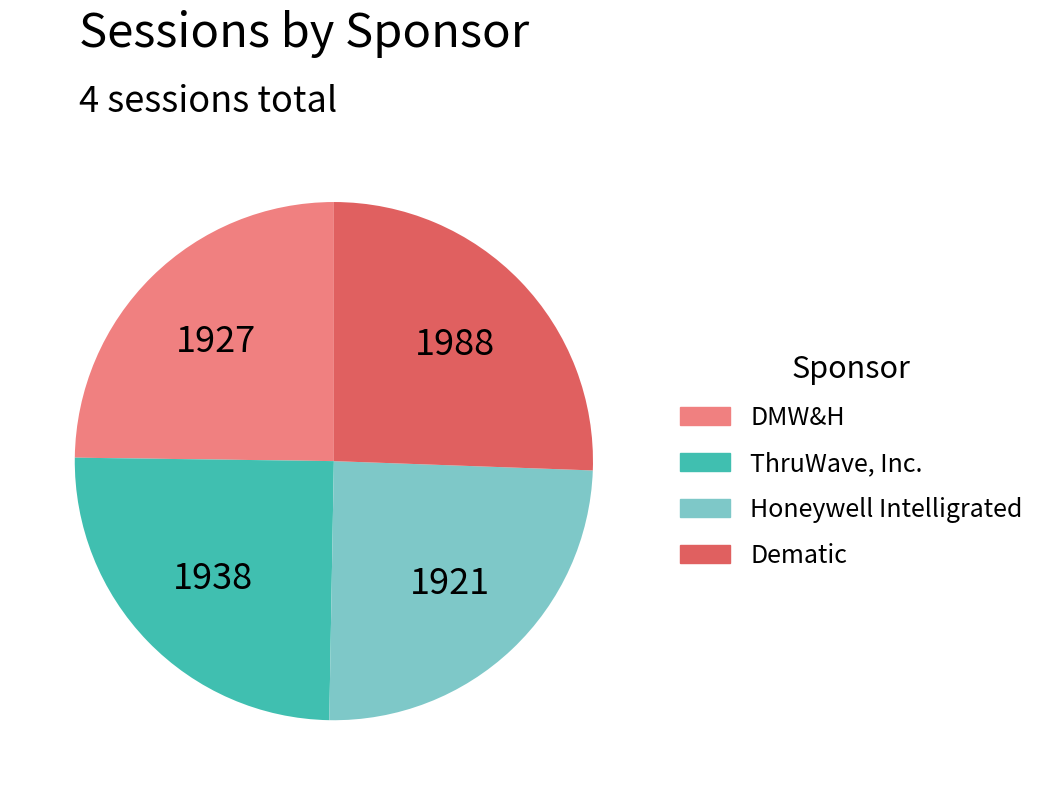

Is it true that DMW&H is 25% of the pie?

True